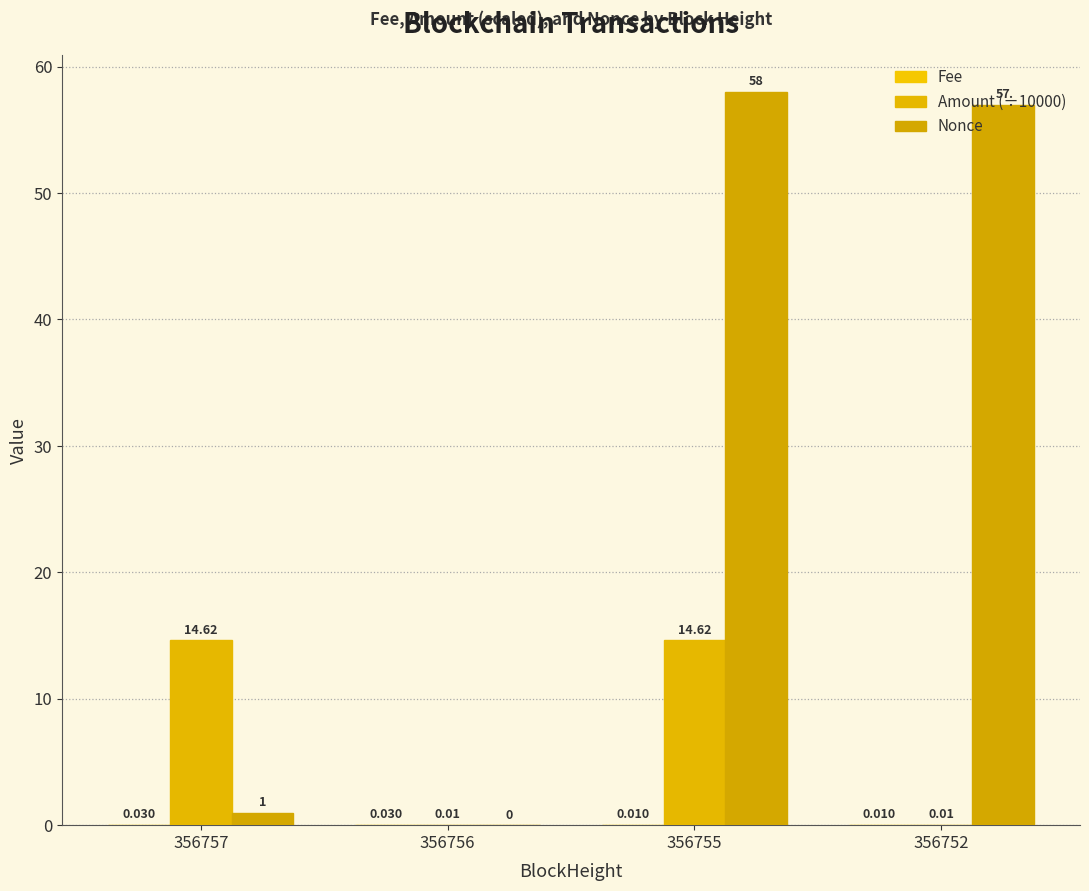

Where does the Amount (÷10000) series first go above 14?

356757